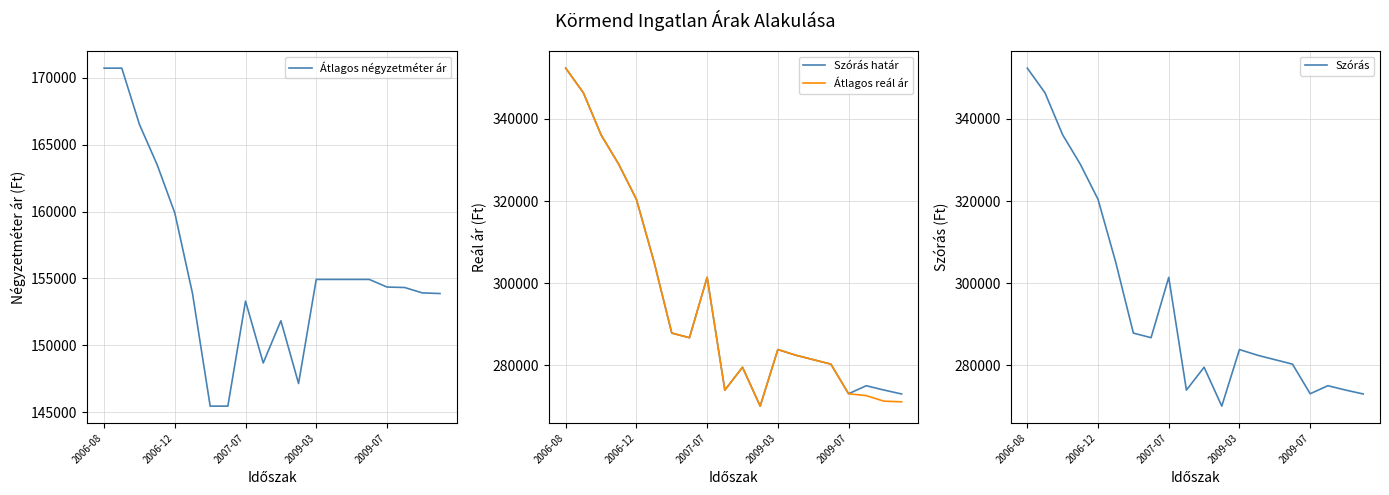

Count the number of categories in the chart.

20